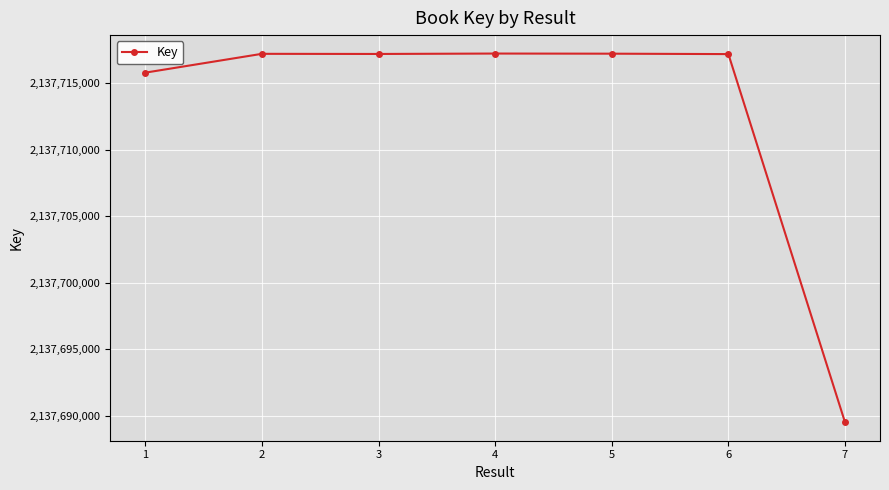

At which label is the value closest to 2137703365?

1